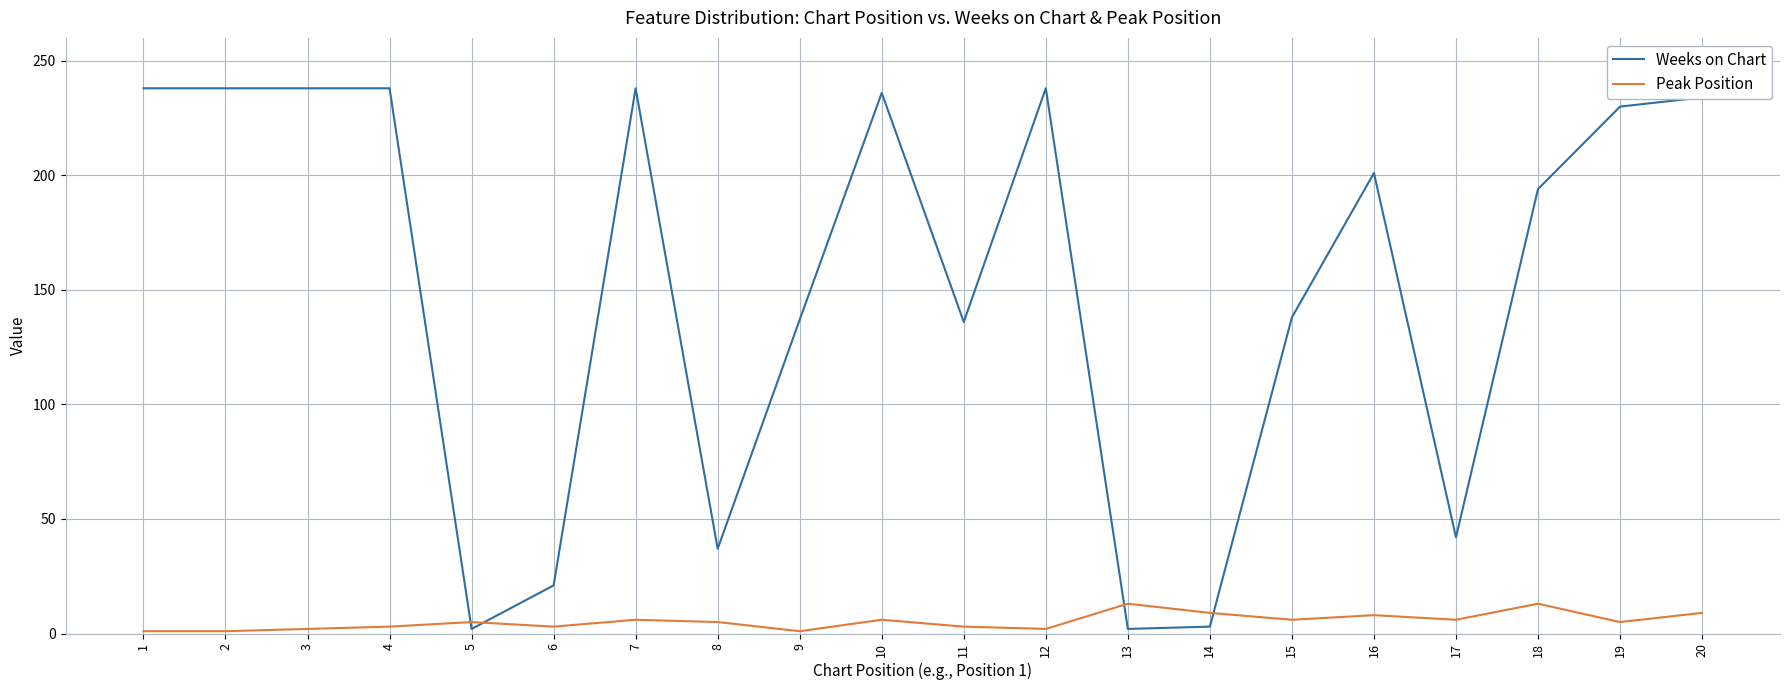

The Weeks on Chart series shows 230 at 19. True or false?

True